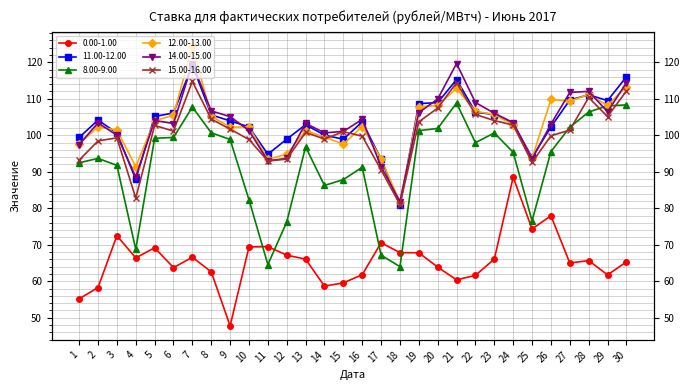

Read the 11.00-12.00 value at 15.

98.9